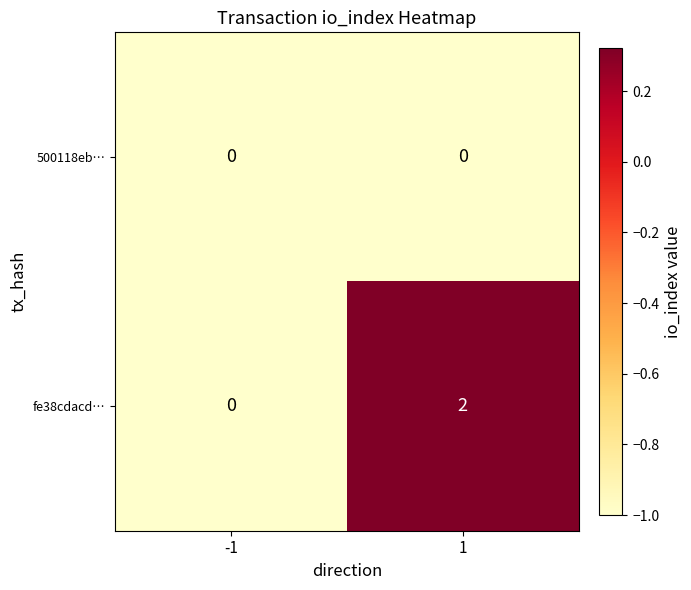

Reading left to right, list all the values displayed in this chart.

500118eb…: -1=0	1=0
fe38cdacd…: -1=0	1=2